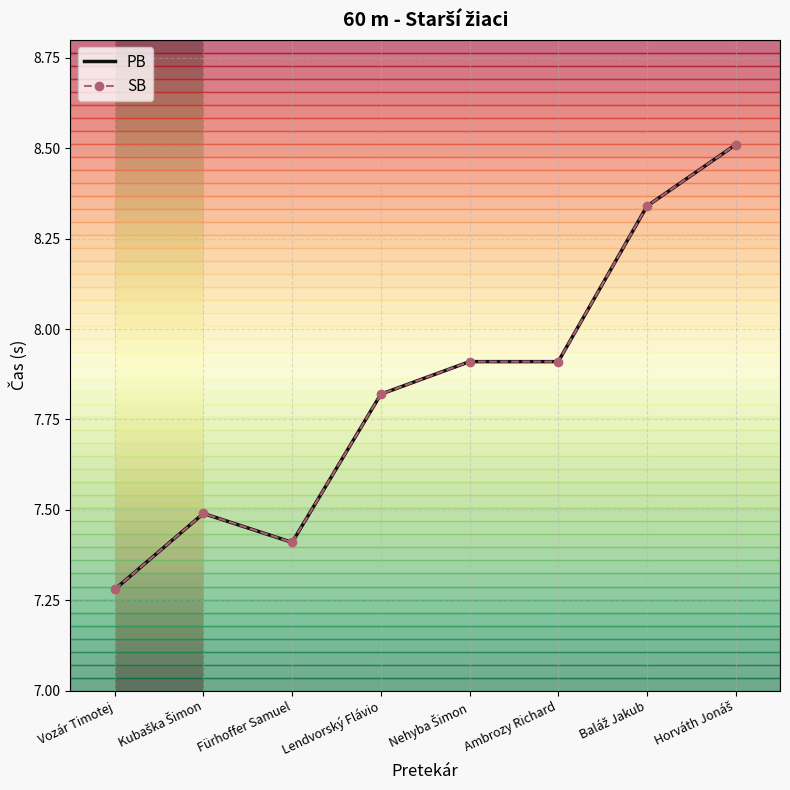

At how many categories does at least one series exceed 7?

8